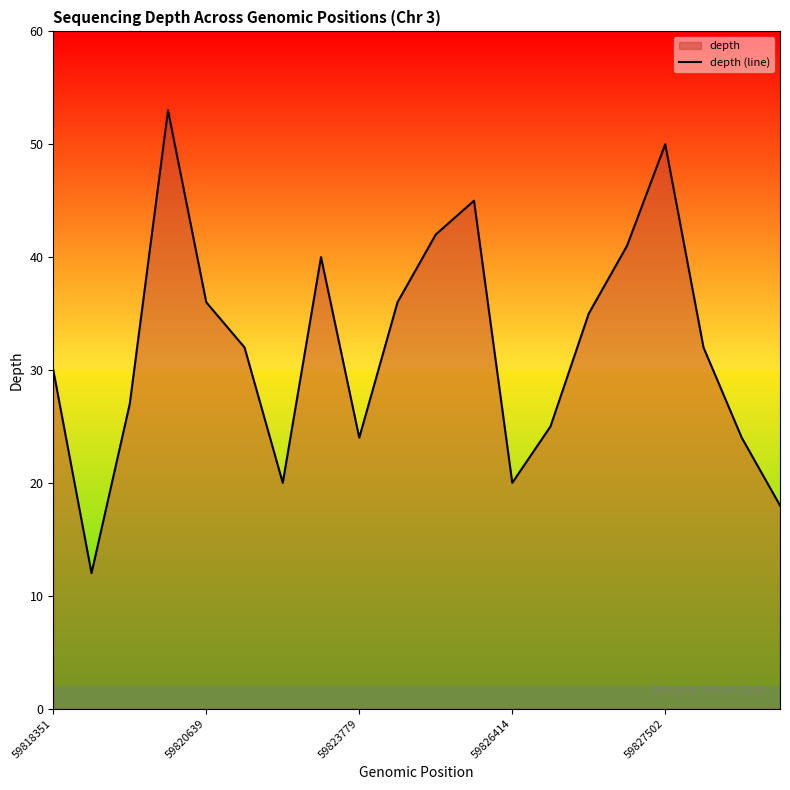

How many series are shown in this chart?

1